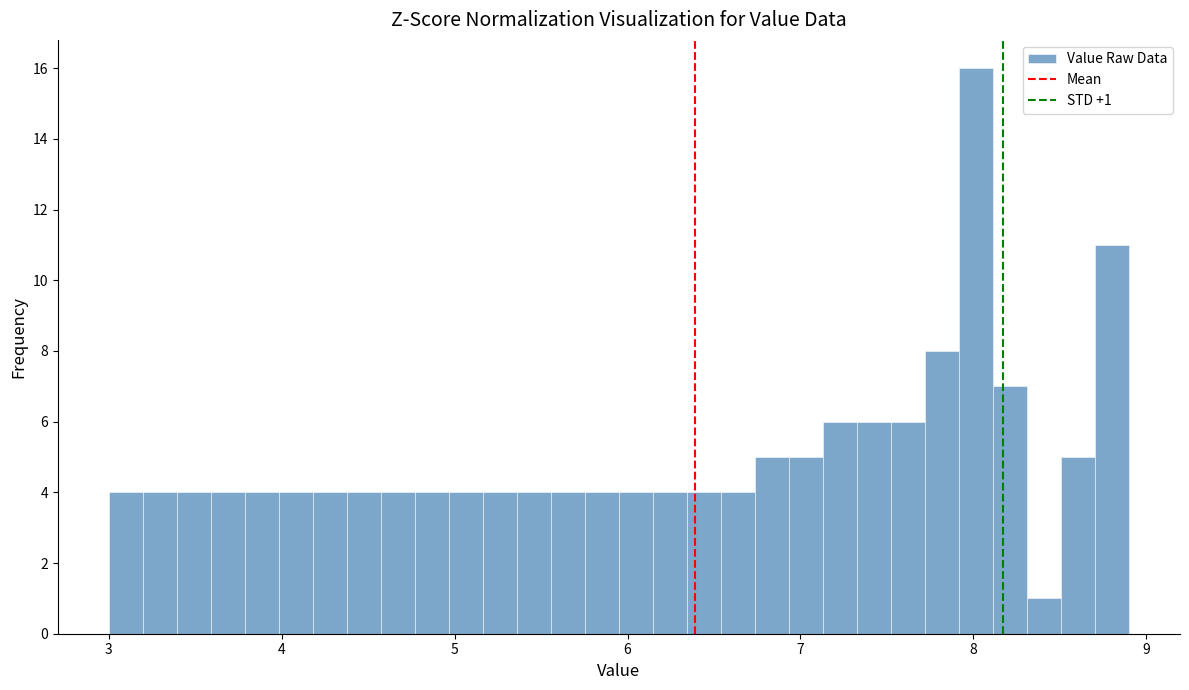

Read against the x-axis, roughly where is the centre of the tallest bar?

8.0